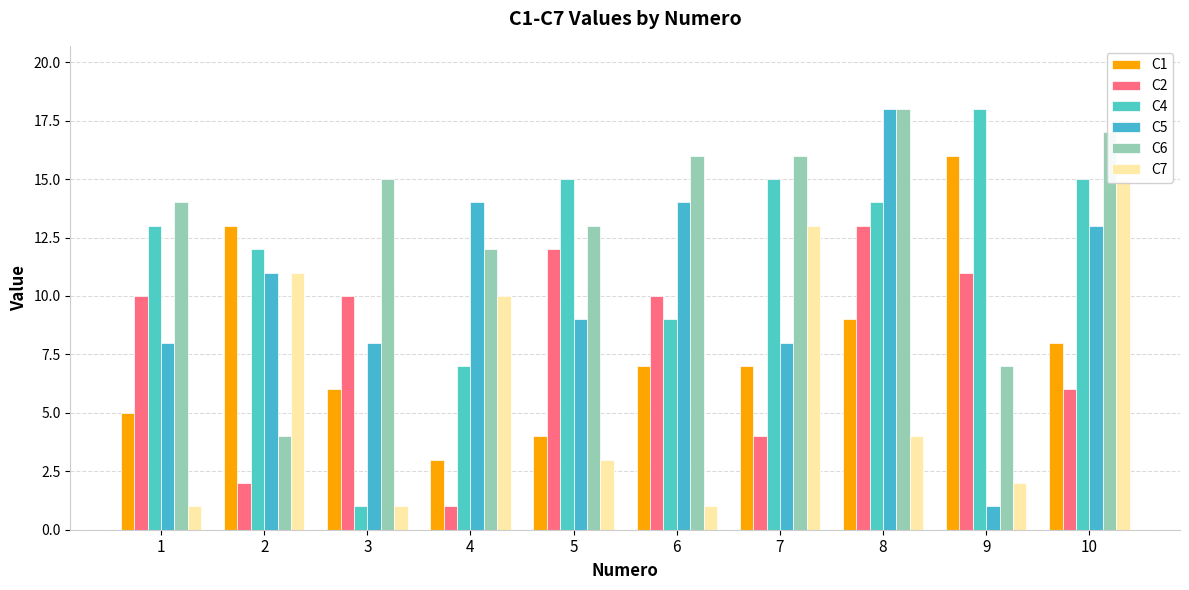

What is the sum of all C1 values?

78